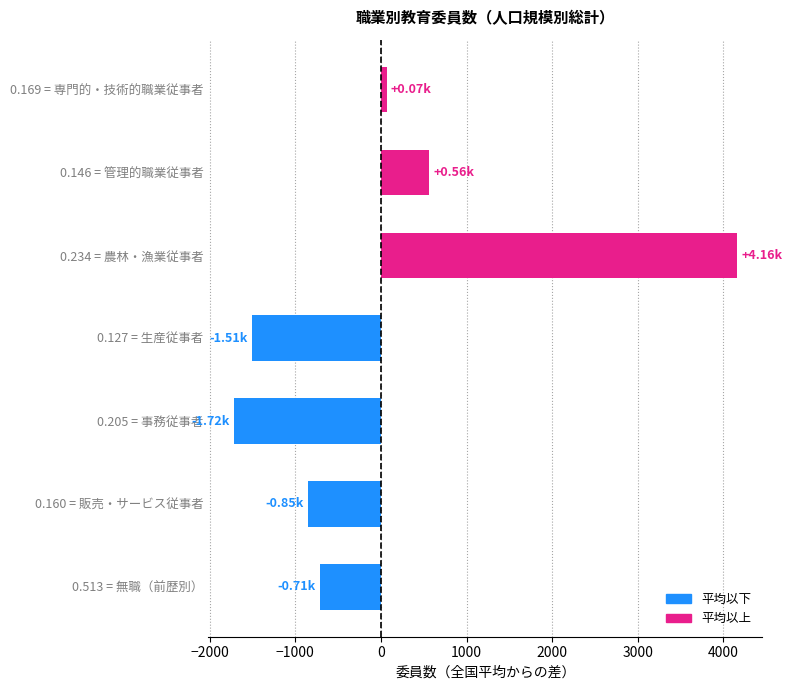

At which category does the chart reach its peak across all series?

0.234 = 農林・漁業従事者